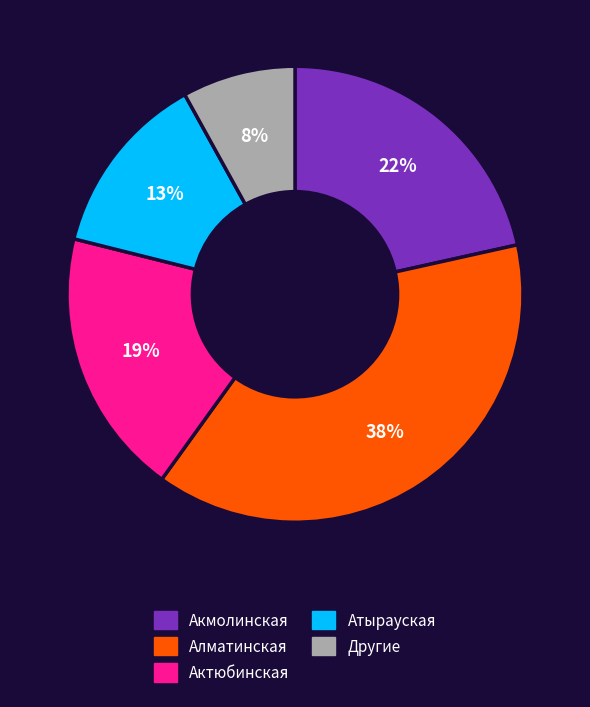

What is the largest slice in the pie chart?

Алматинская